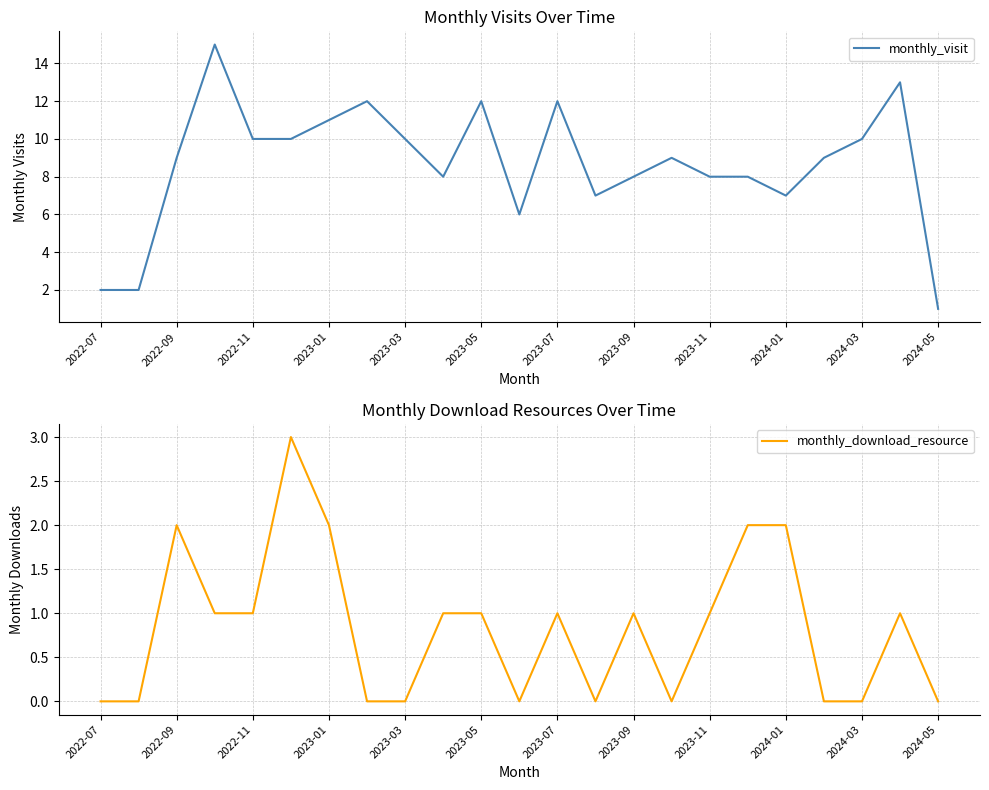

Rank the series by their average value, from highest to lowest.

monthly_visit, monthly_download_resource